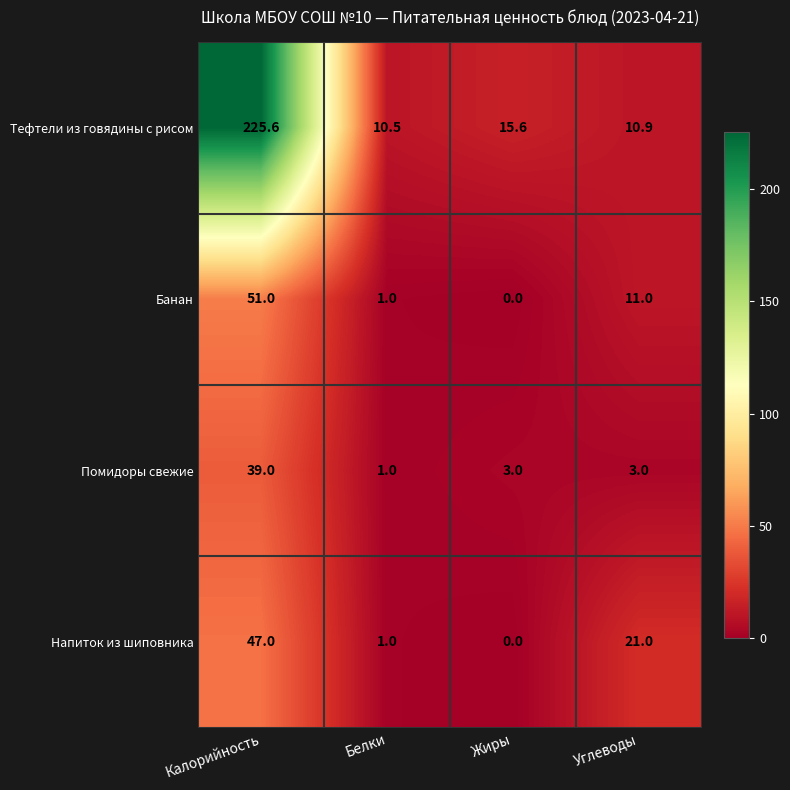

What is the sum of all Помидоры свежие values?

46.0